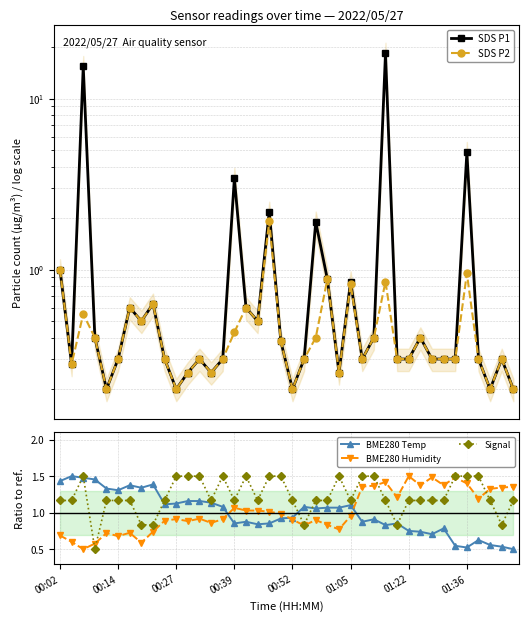

Which series has the largest total across all categories?

SDS P1